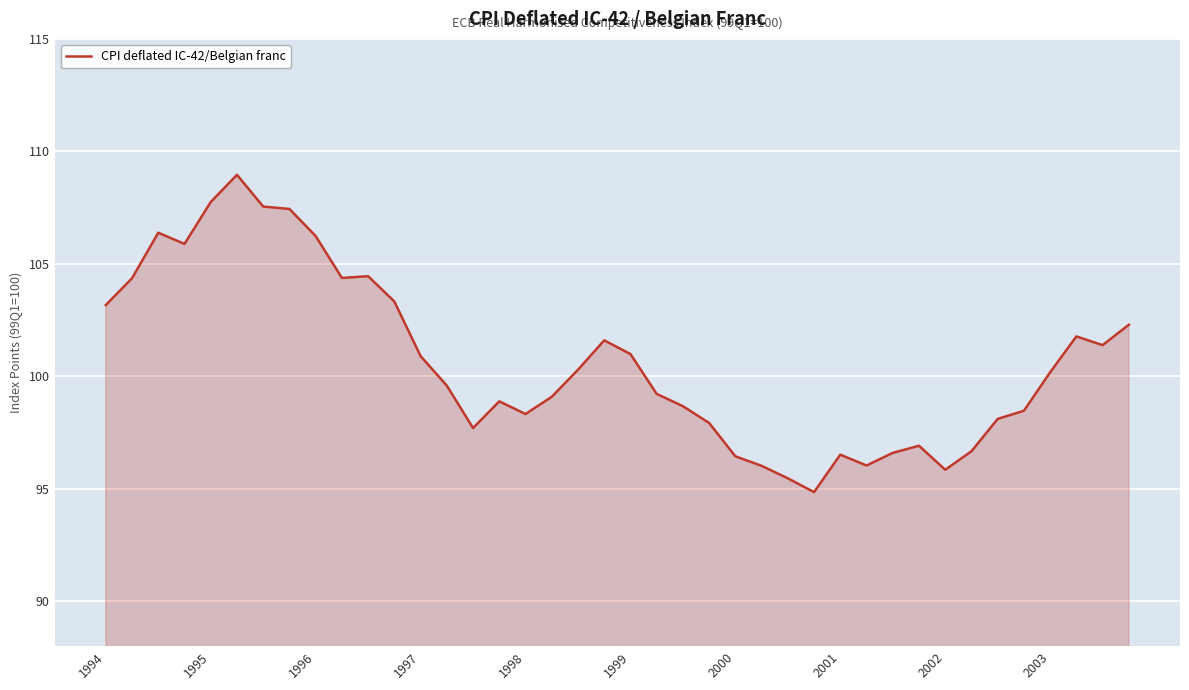

What is the smallest value displayed?

94.8